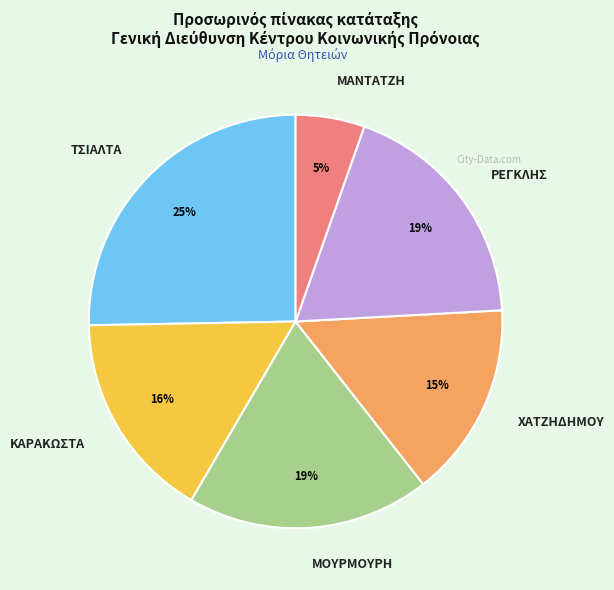

To the nearest percent, what is the combined percentage of ΜΑΝΤΑΤΖΗ and ΜΟΥΡΜΟΥΡΗ?

24%